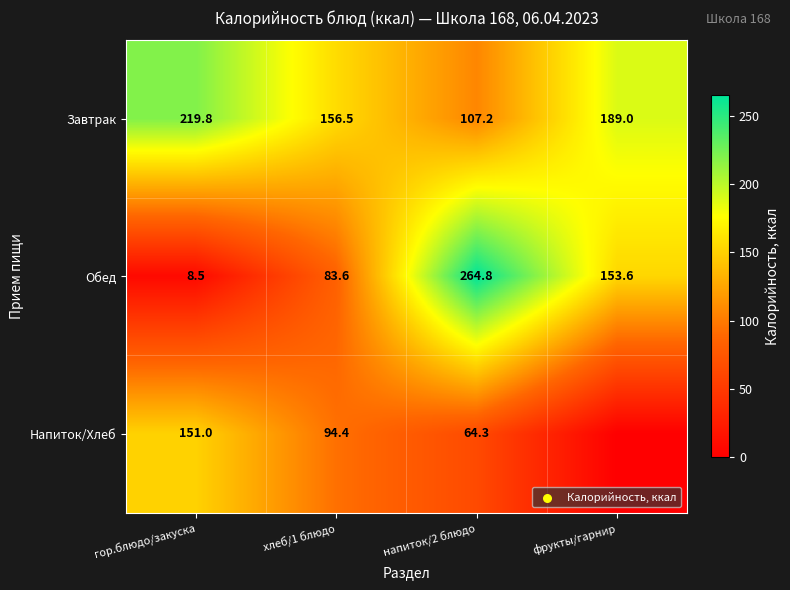

Rank the series at напиток/2 блюдо from lowest to highest value.

Напиток/Хлеб, Завтрак, Обед